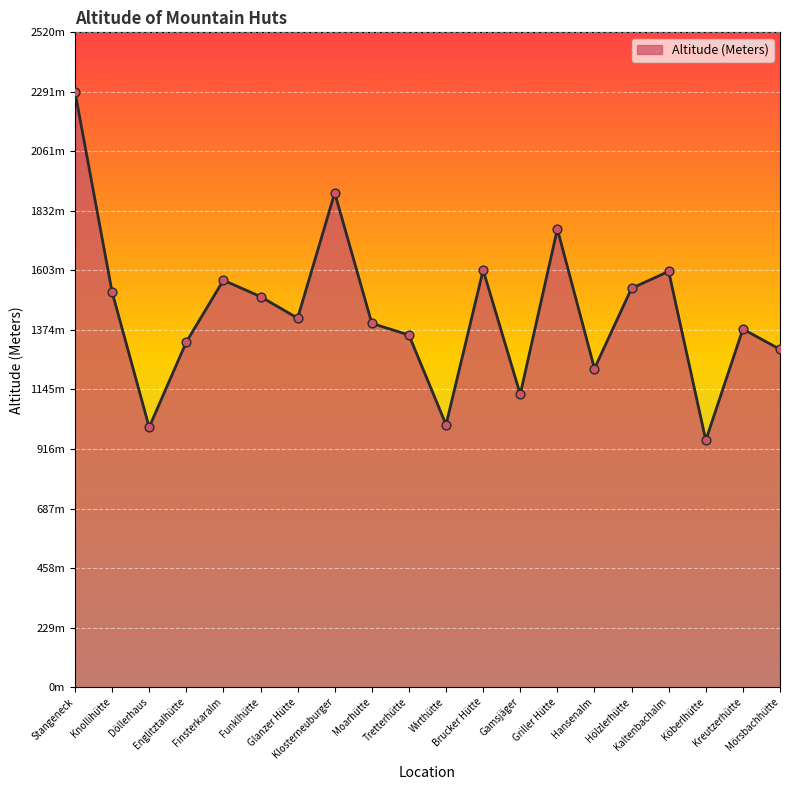

What is the ratio of the value at Hansenalm to the value at Kaltenbachalm?

0.8